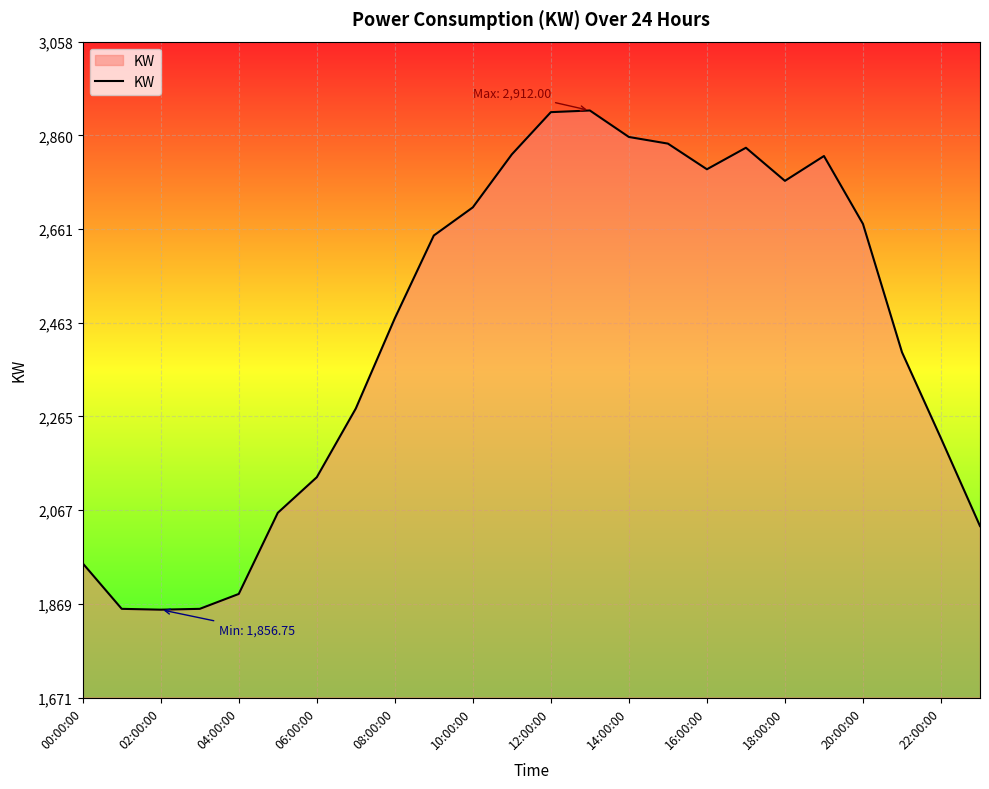

What is the smallest value displayed?

1856.8